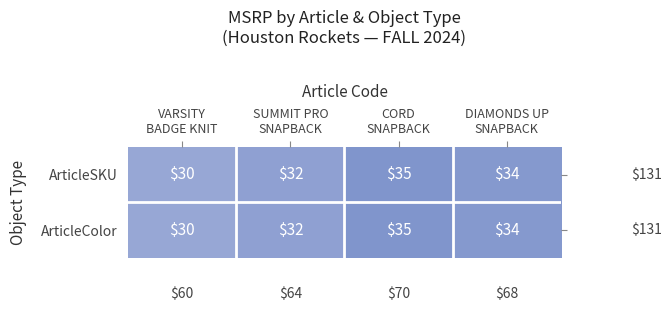

How many ArticleSKU values are between 32 and 35?

3